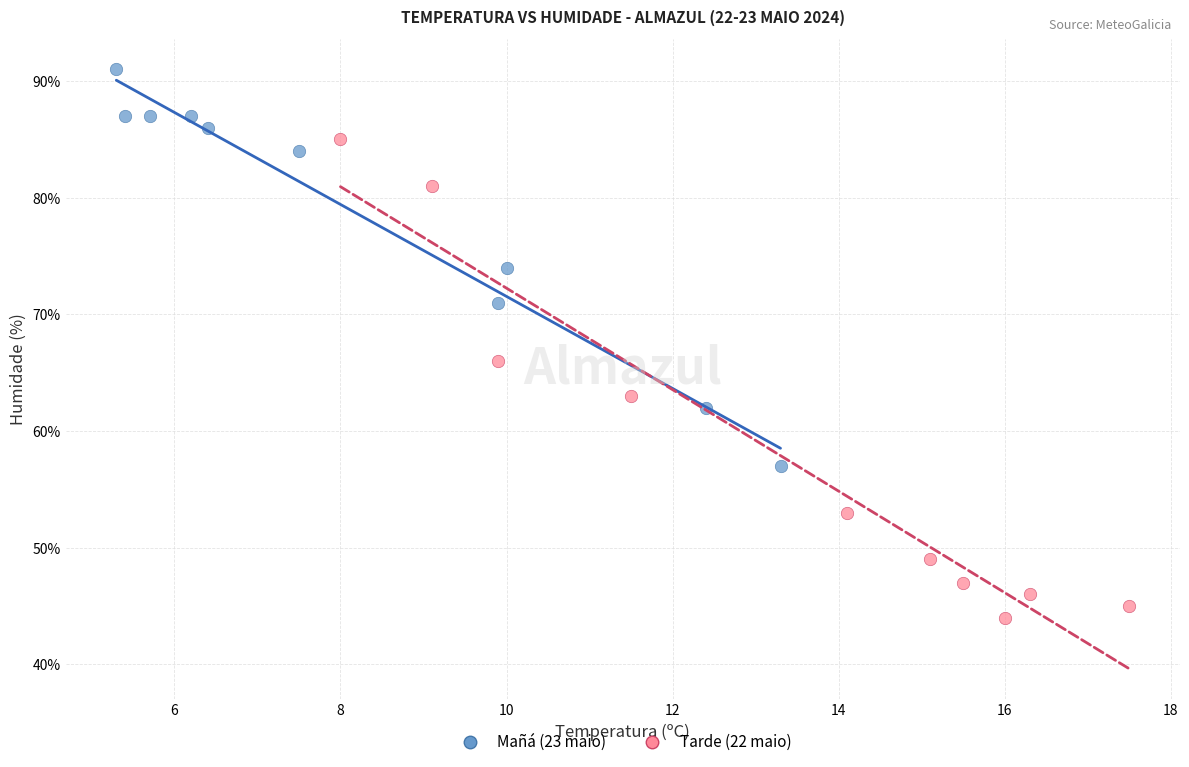

Which series has the widest spread of Y values?

Tarde (22 maio)